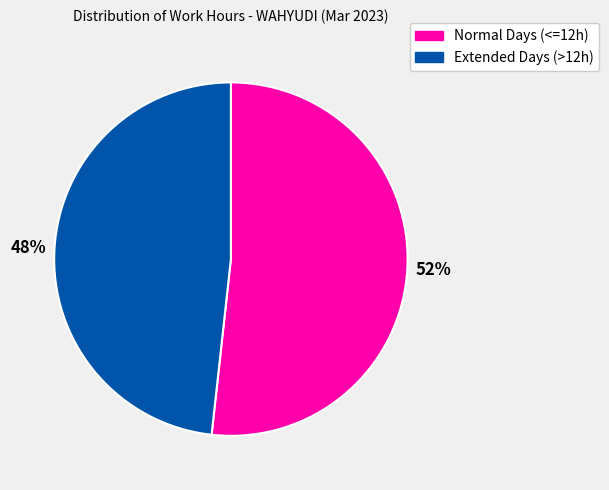

To the nearest percent, what is the average slice percentage?

50%